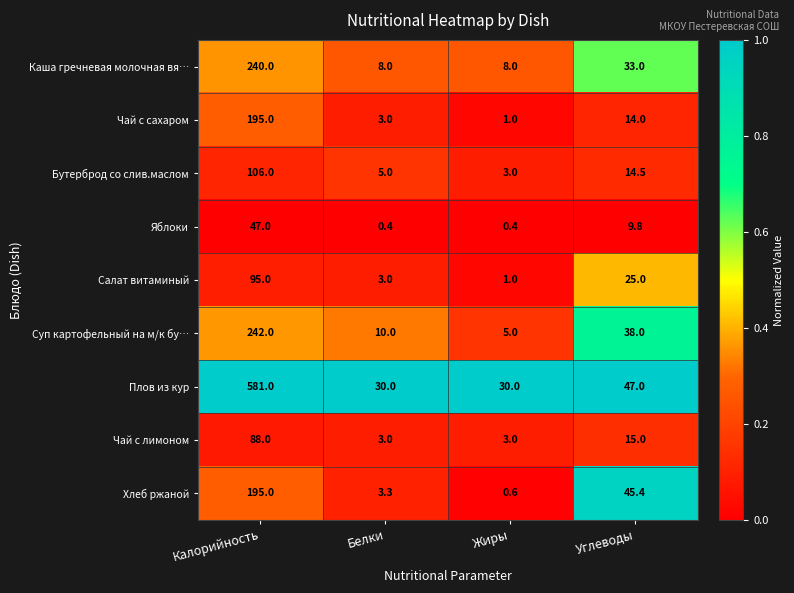

What is the greatest value displayed?

581.0